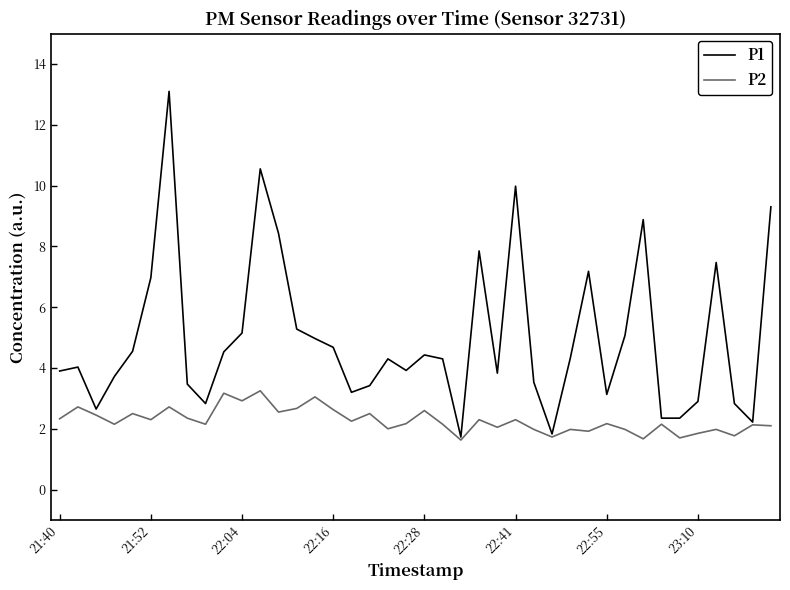

What is the minimum value shown in the chart?

1.6